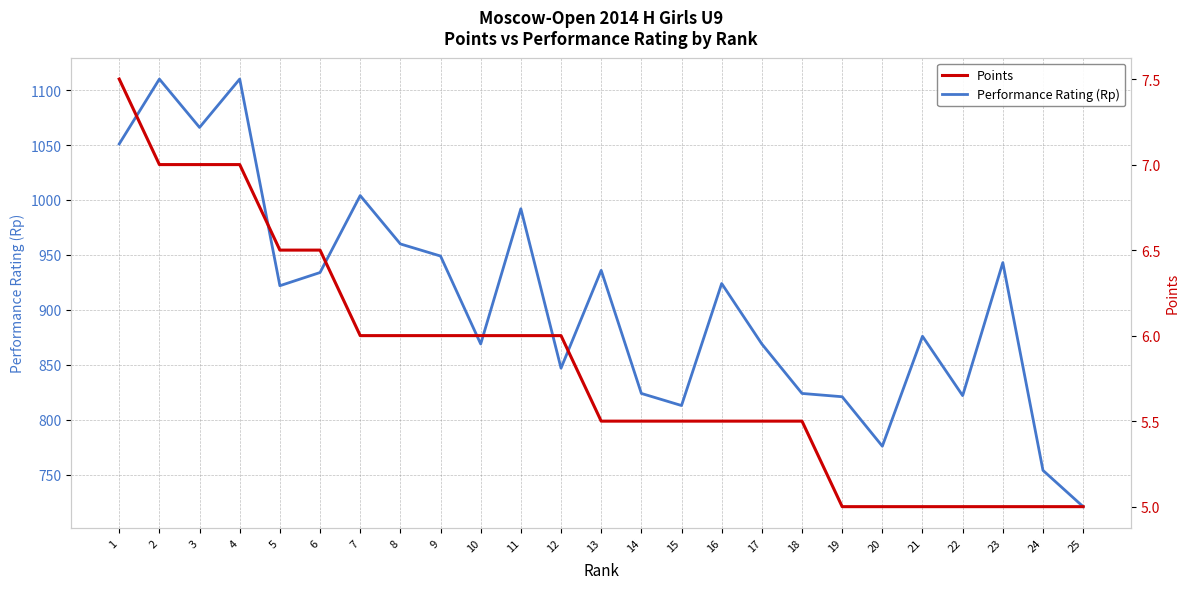

What is the smallest value displayed?

5.0